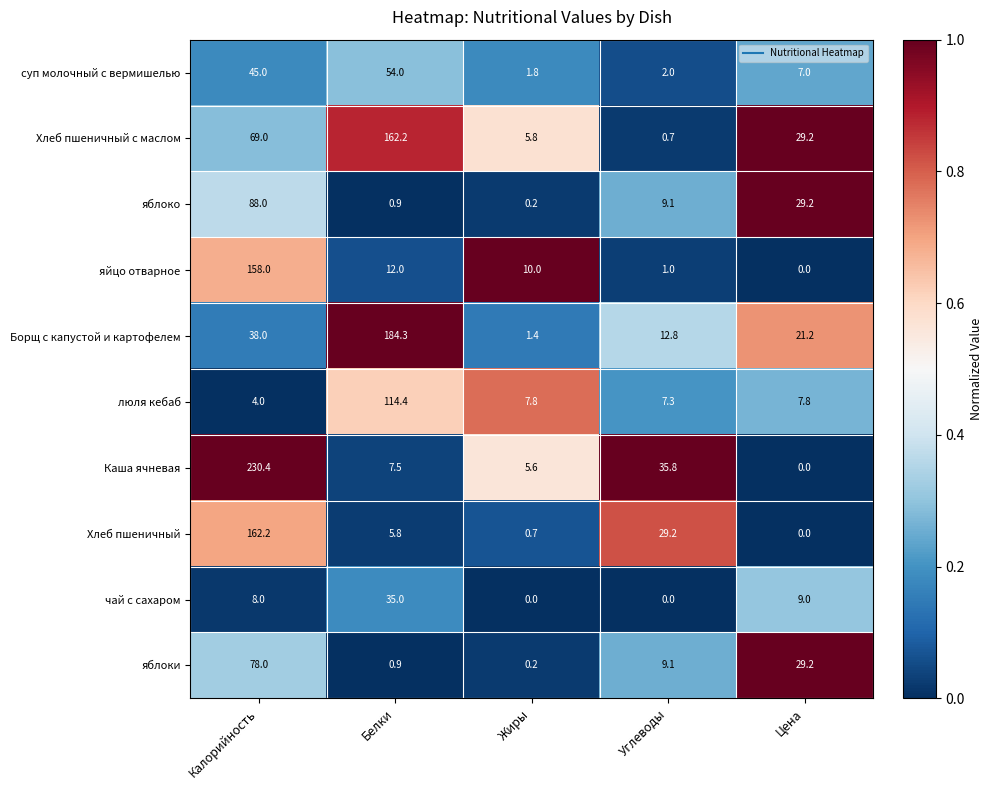

How many data points in Борщ с капустой и картофелем are less than 21?

2